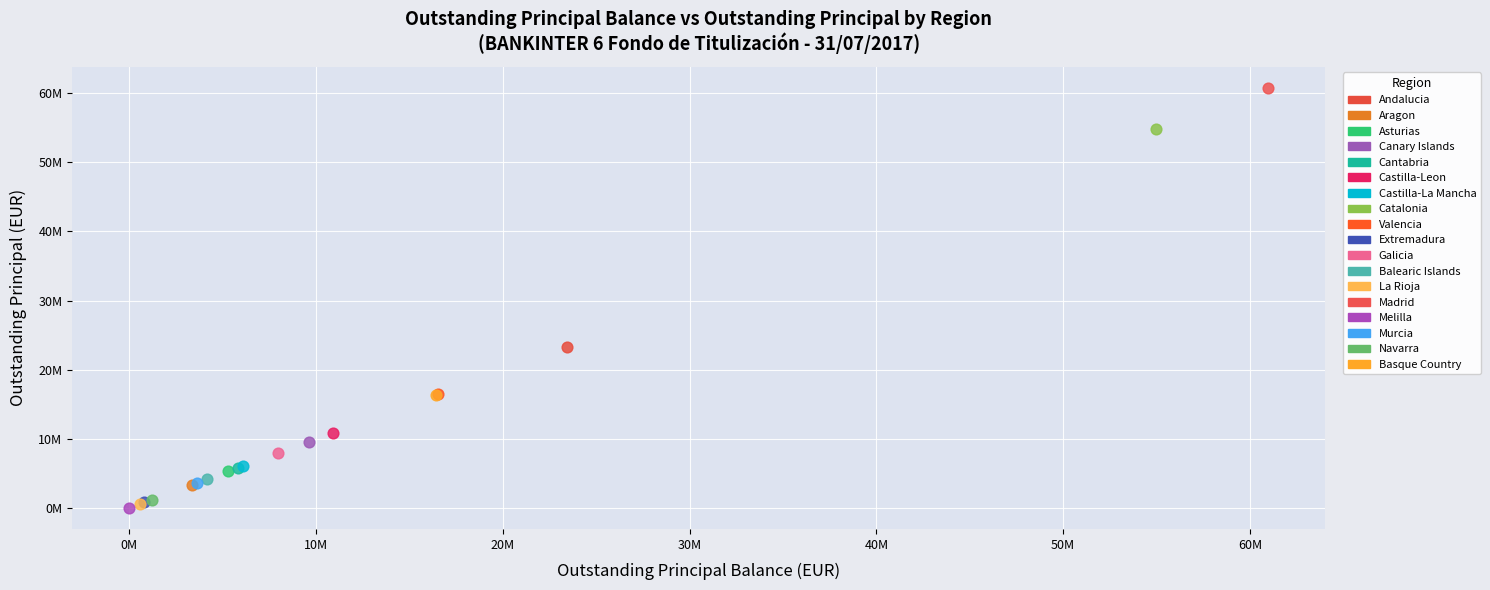

What are all the series names shown in the legend?

Andalucia, Aragon, Asturias, Canary Islands, Cantabria, Castilla-Leon, Castilla-La Mancha, Catalonia, Valencia, Extremadura, Galicia, Balearic Islands, La Rioja, Madrid, Melilla, Murcia, Navarra, Basque Country